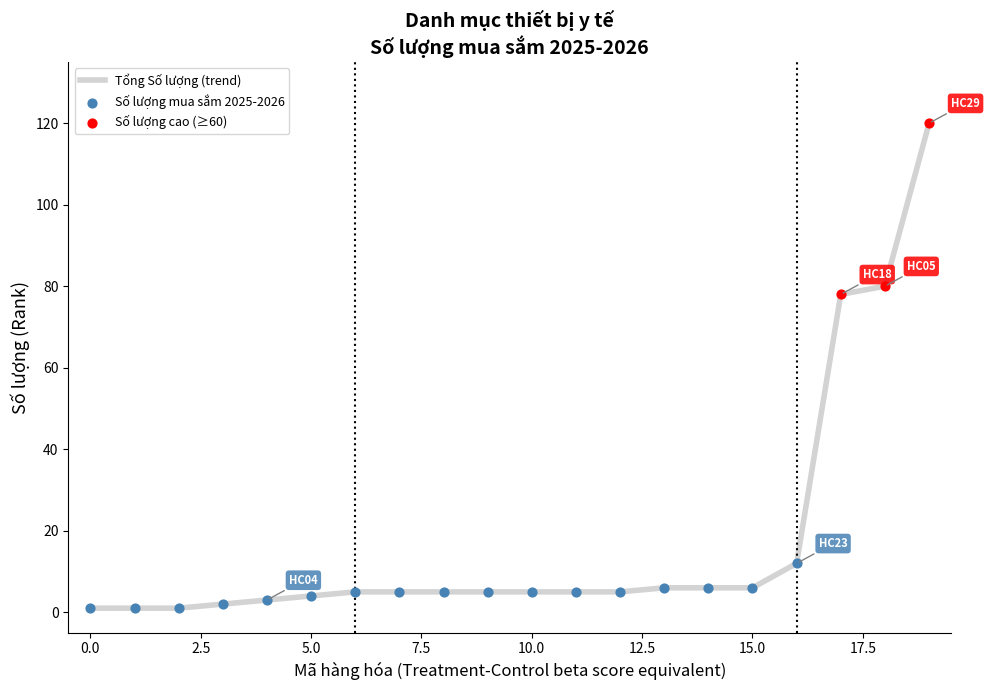

What is the difference between the maximum and minimum values?

119